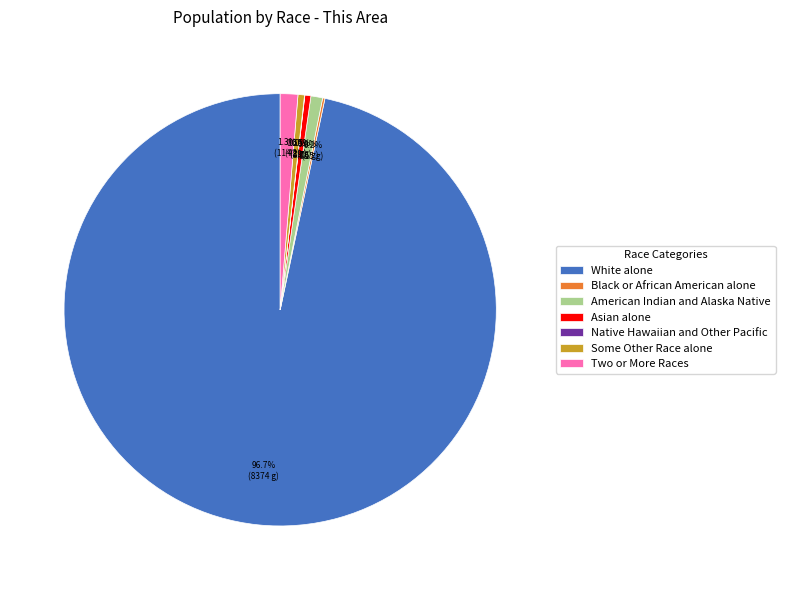

Is it true that American Indian and Alaska Native is 6% of the pie?

False